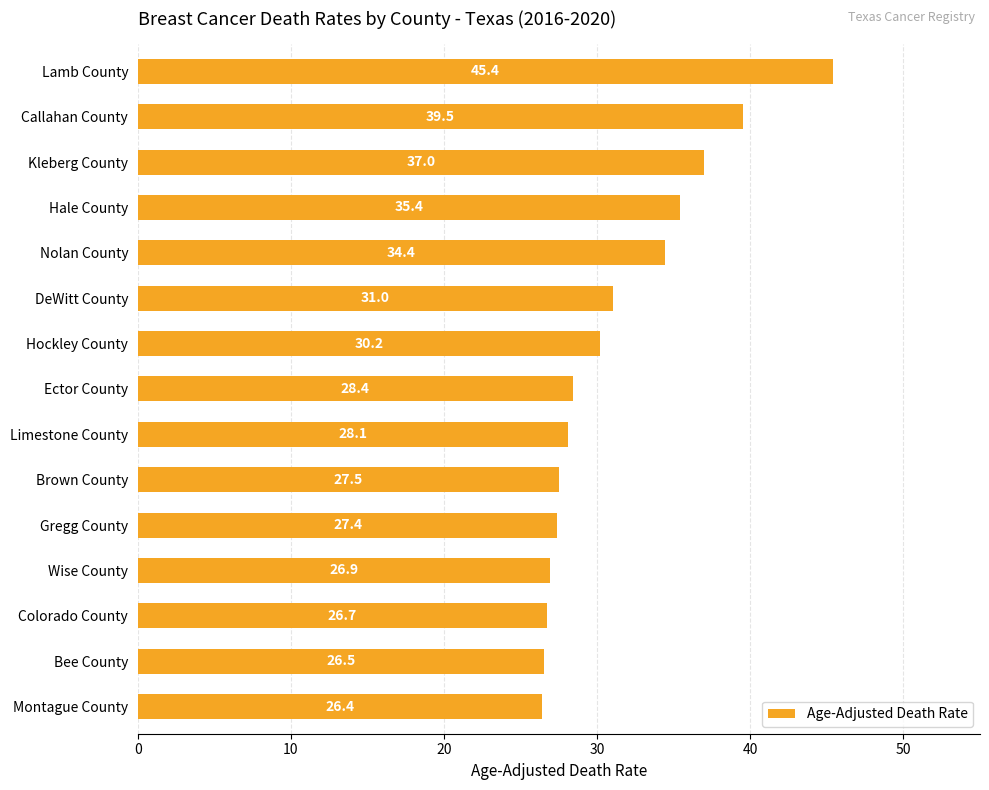

Reading top to bottom, extract all data points from this chart.

Lamb County=45.4	Callahan County=39.5	Kleberg County=37.0	Hale County=35.4	Nolan County=34.4	DeWitt County=31.0	Hockley County=30.2	Ector County=28.4	Limestone County=28.1	Brown County=27.5	Gregg County=27.4	Wise County=26.9	Colorado County=26.7	Bee County=26.5	Montague County=26.4